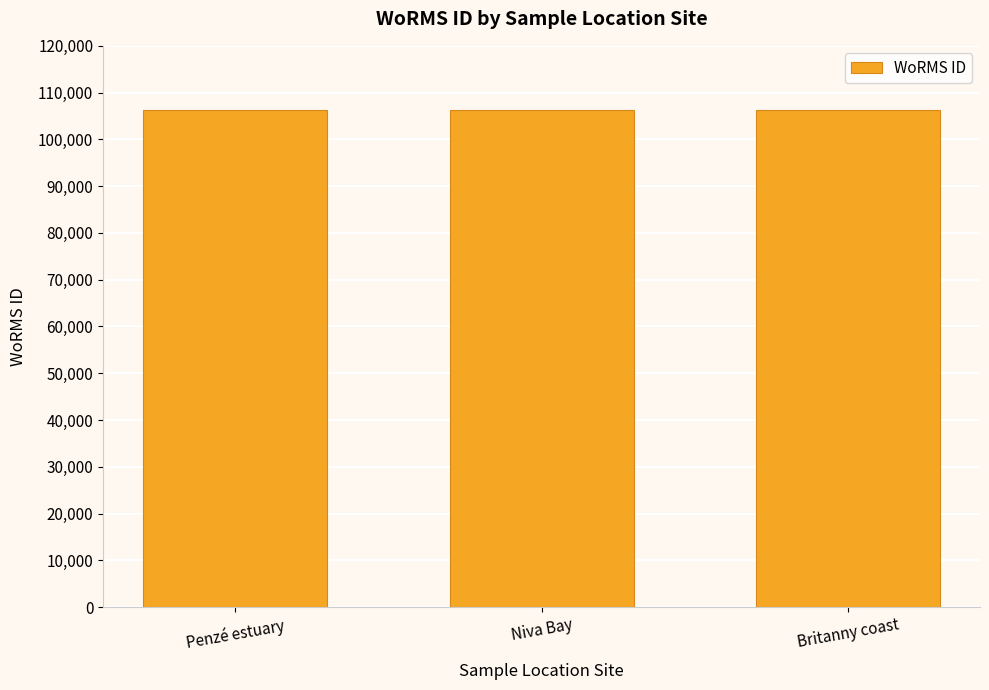

What is the smallest value displayed?

106285